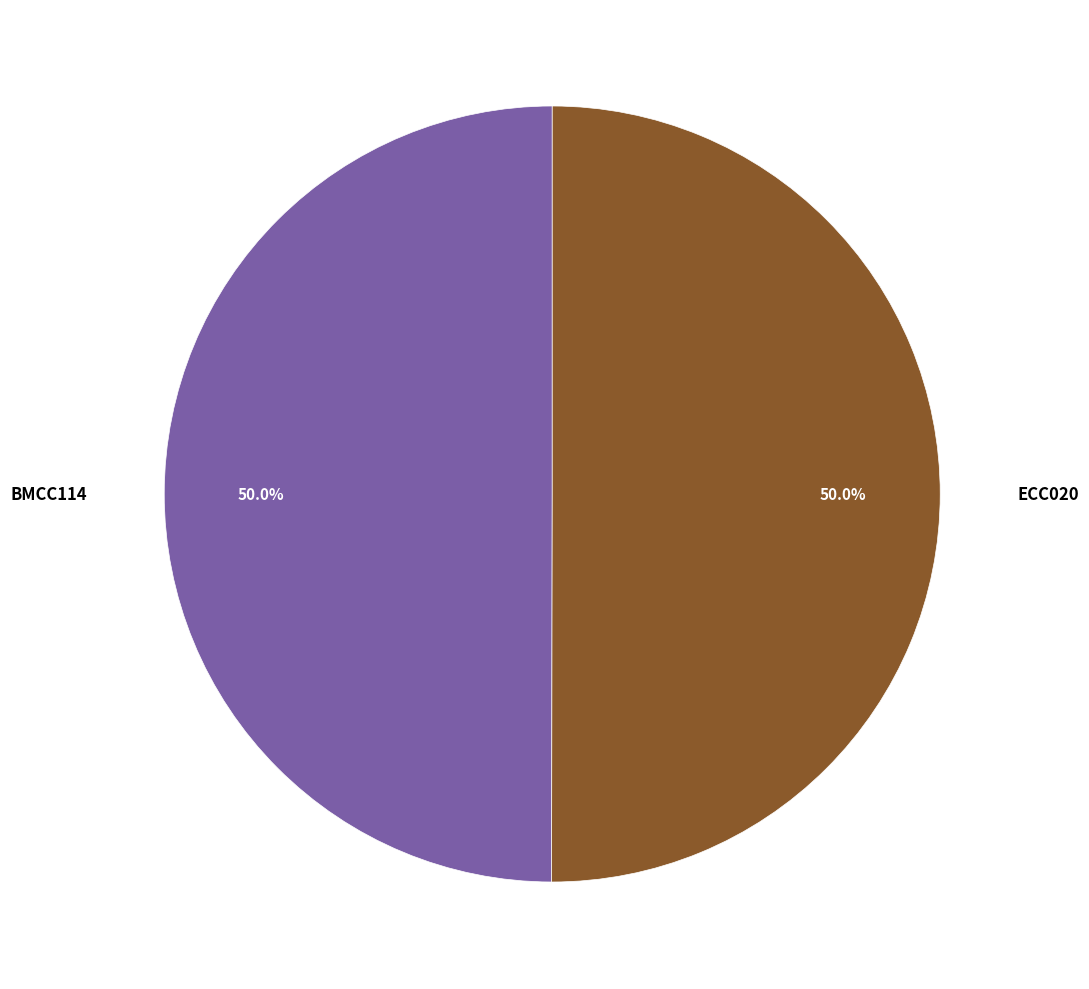

How many slices are in this pie chart?

2